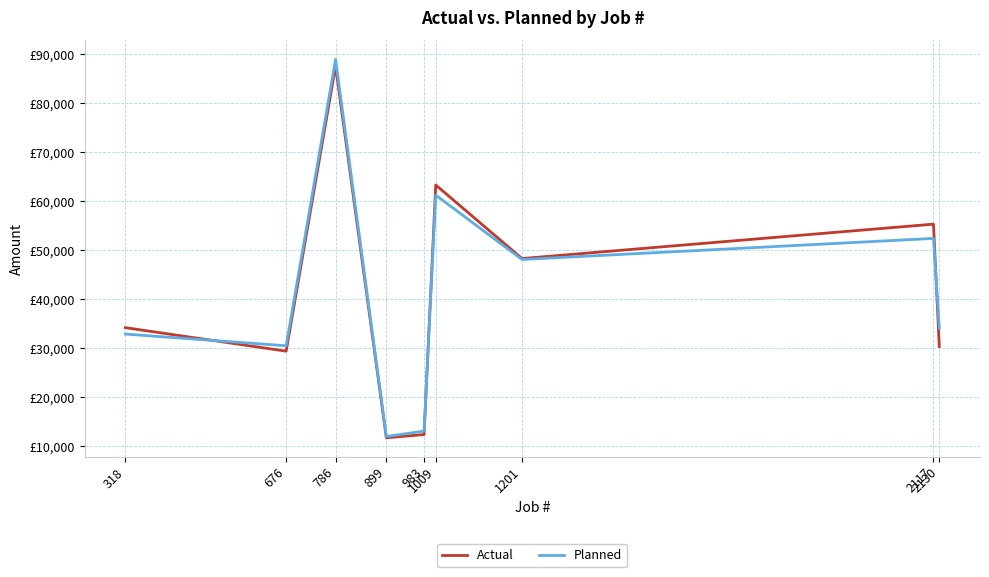

Does the chart have visible grid lines?

Yes